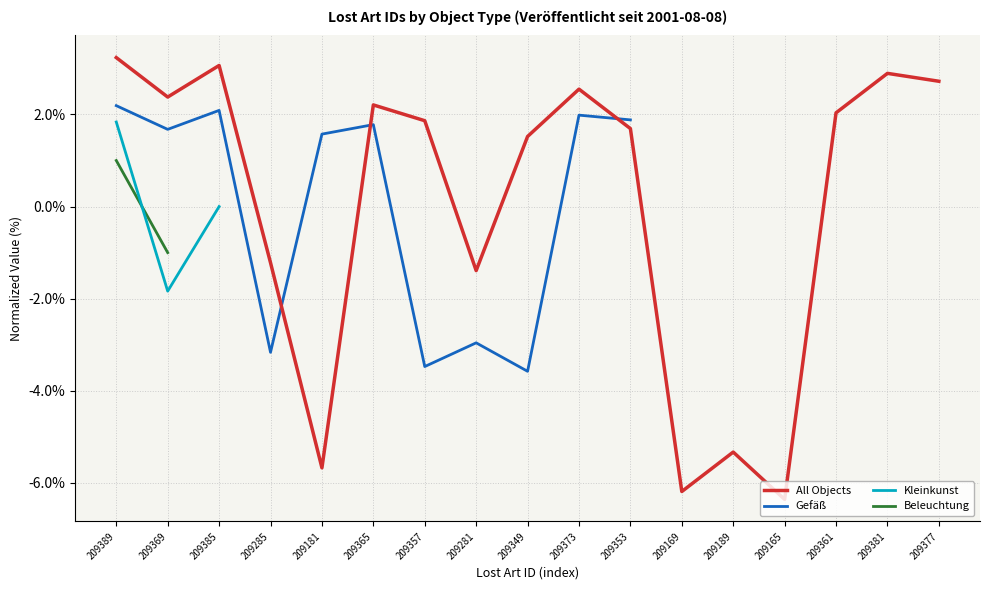

What position from the left is 209169?

12